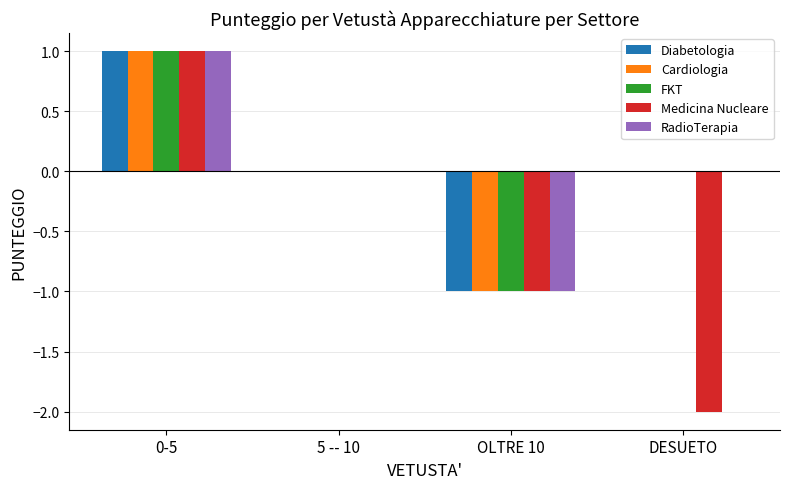

At which category does the chart reach its peak across all series?

0-5